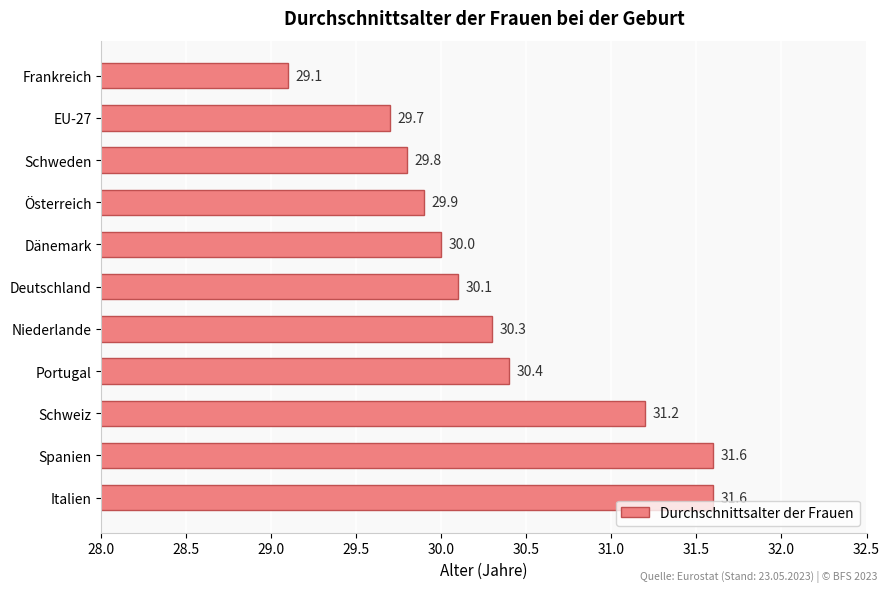

At which label is the value closest to 30?

Dänemark